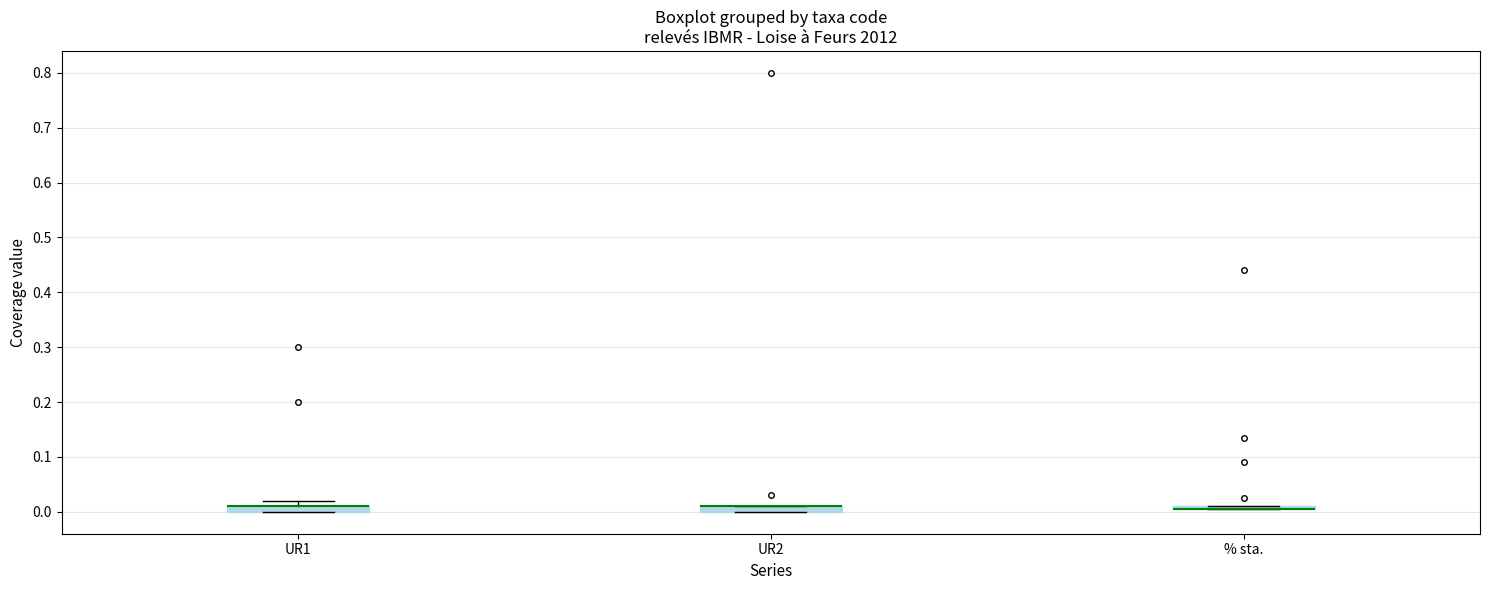

Where is the lower edge of the box for % sta. on the y-axis? The values are not printed on the chart, so give them approximately, as read against the axis.

0.00